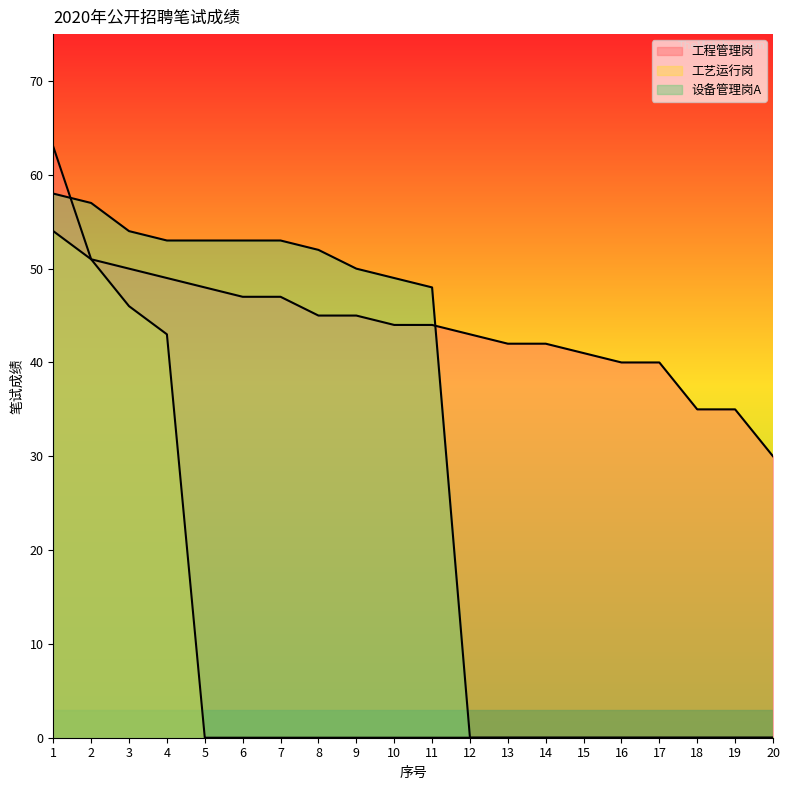

Which category has the highest value across all series?

1